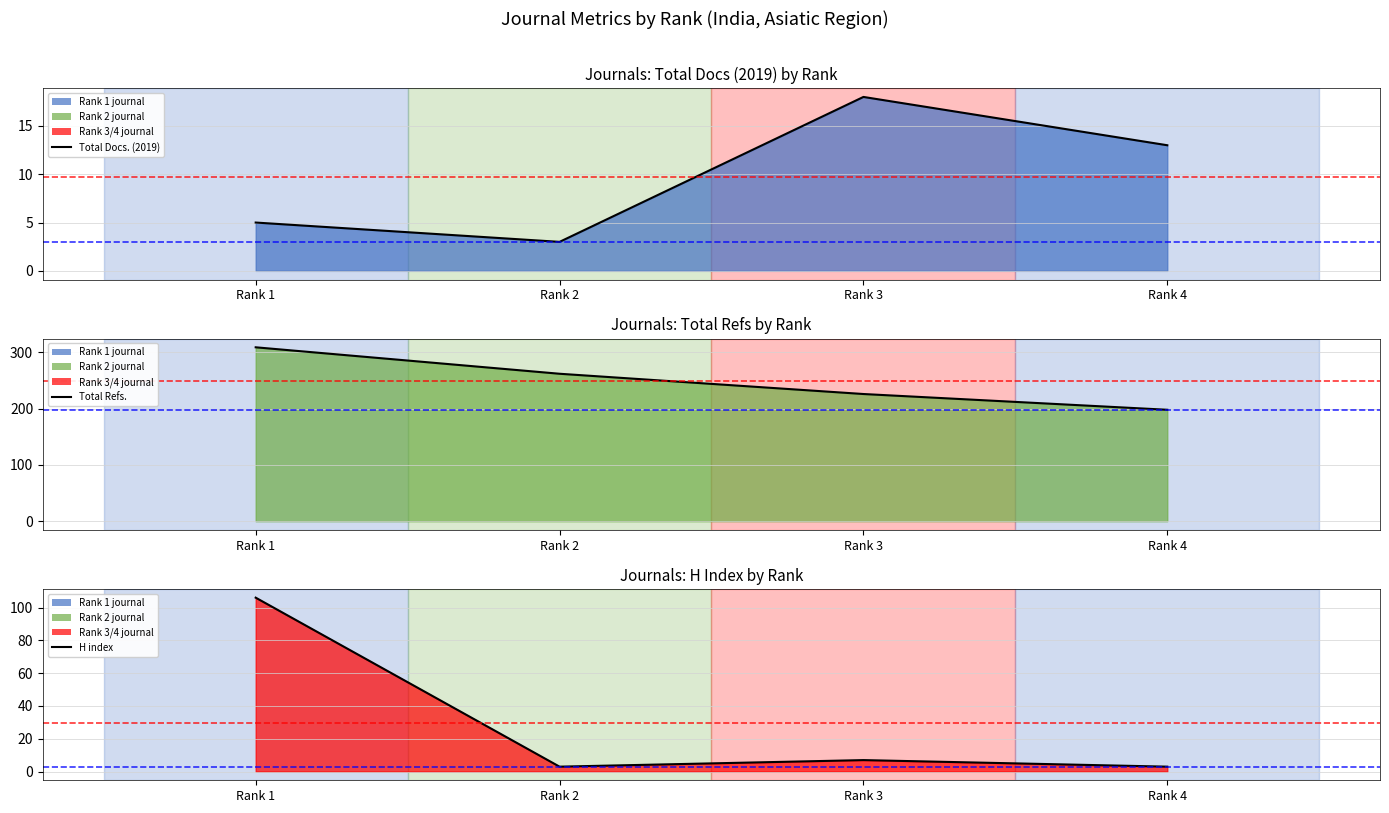

What are all the series names shown in the legend?

Total Docs. (2019), Total Refs., H index